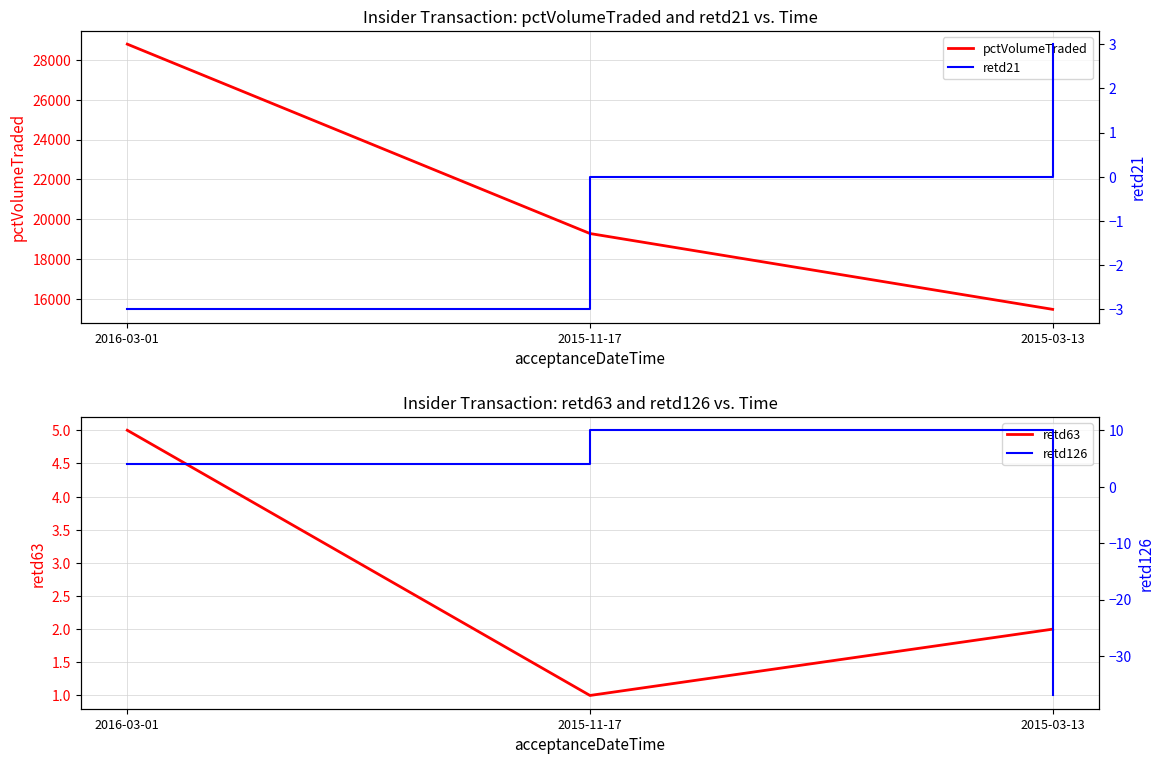

How many data points in retd126 are less than 4?

1